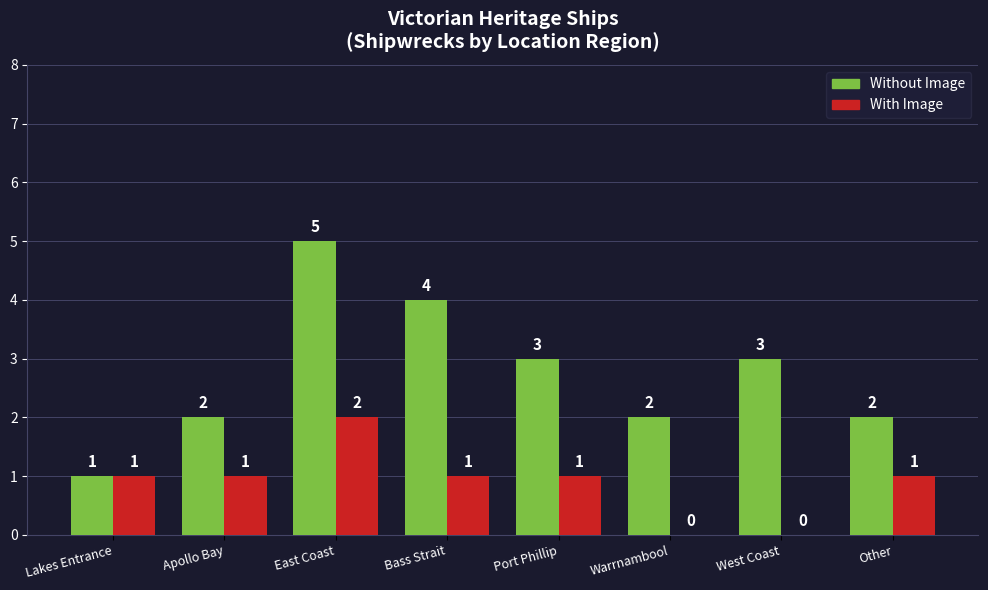

Which series has the largest total across all categories?

Without Image